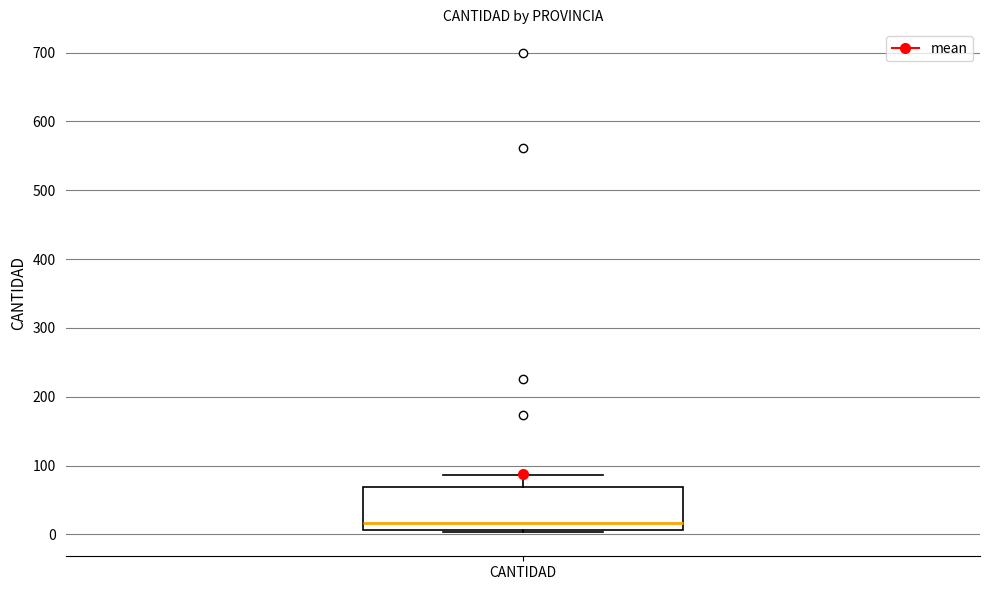

Read this box plot against the y-axis: the position of the median line, the range covered by the box, and the ends of both whiskers. The values are not printed on the chart, so give them approximately, as read against the axis.

median 20, box 10 to 70, whiskers 0 to 90